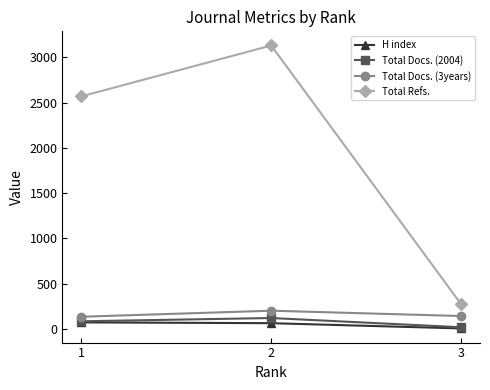

The Total Refs. series shows 2570 at 1. True or false?

True